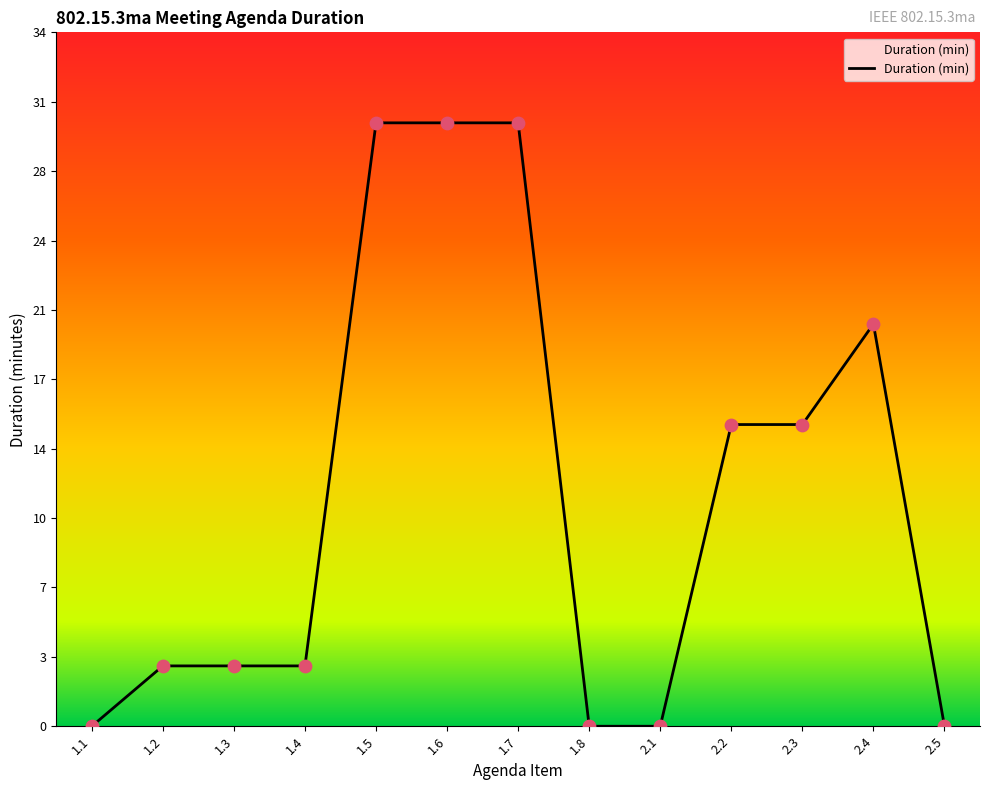

Between 2.4 and 2.2, which is larger?

2.4